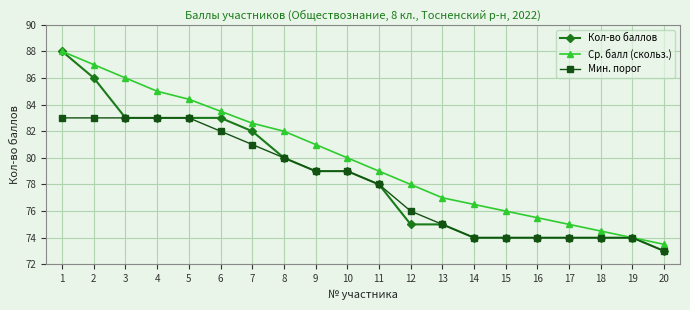

What is the difference between the highest and lowest values at 9?

2.0